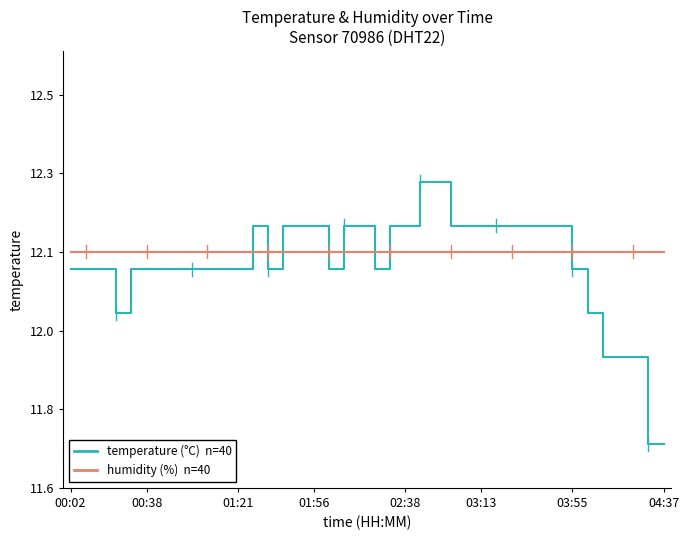

Does the chart have visible grid lines?

No